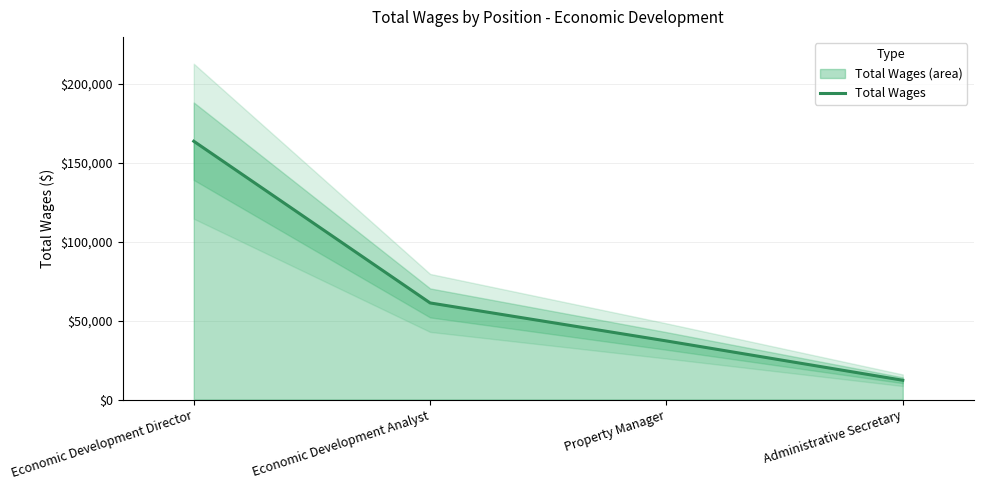

True or false: the data shows 5872 at Administrative Secretary.

False